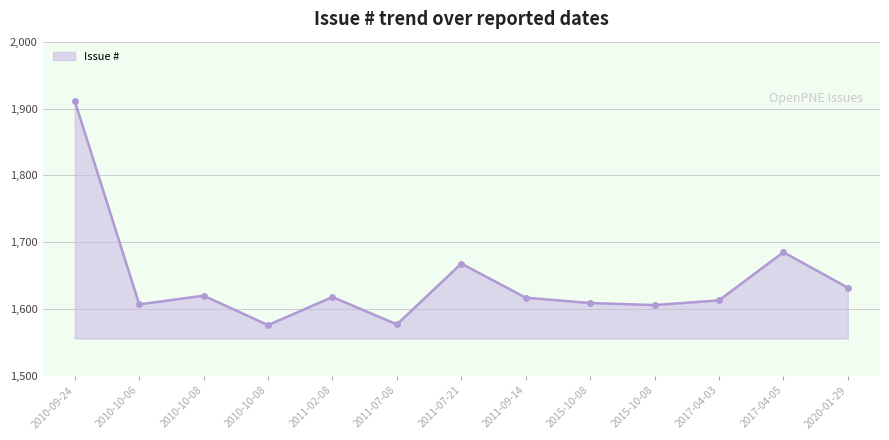

Is it true that the value at 2011-02-08 is 1618?

True